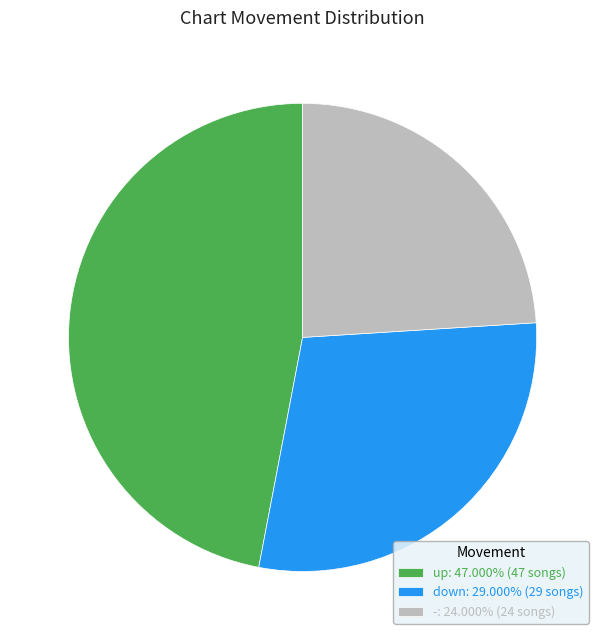

Combined, do up: 47.000% (47 songs) and -: 24.000% (24 songs) account for over 50%?

Yes